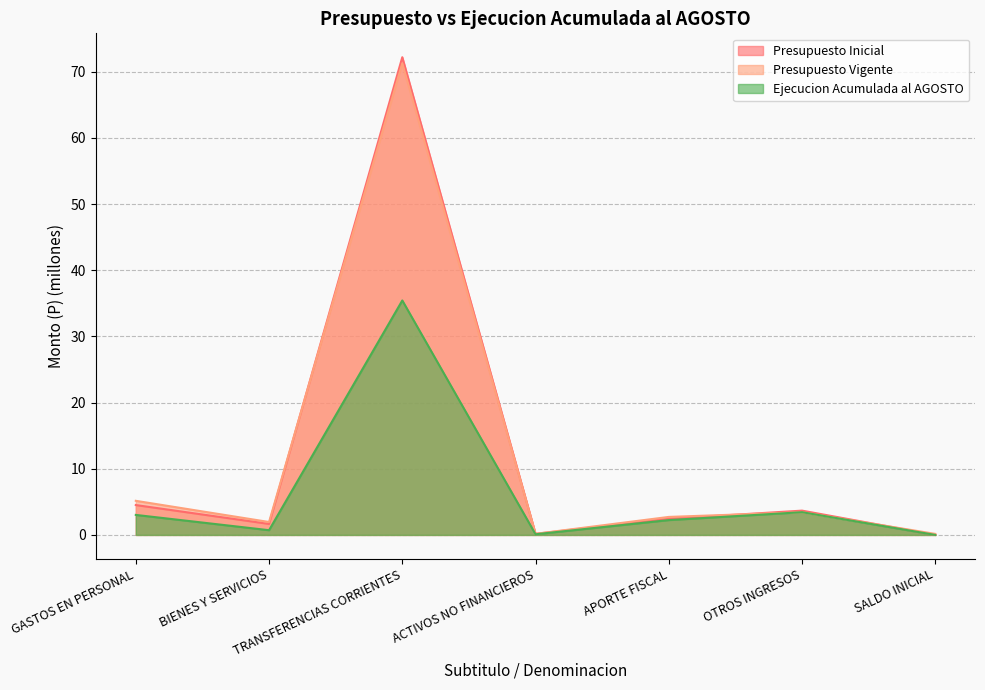

Is it true that Presupuesto Inicial equals 0.0 at SALDO INICIAL?

True